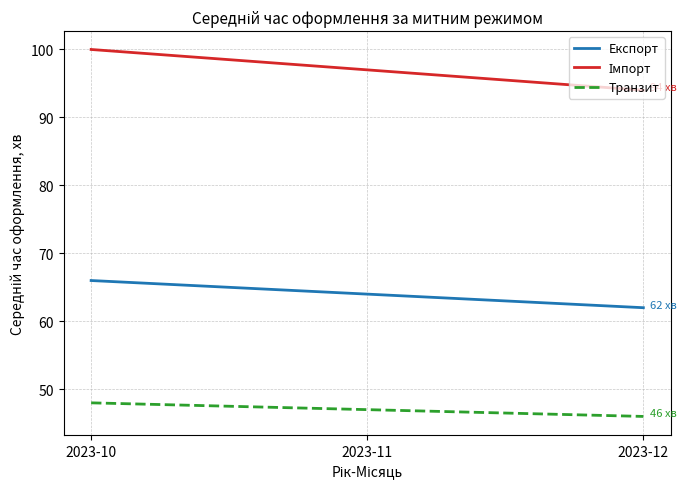

What is the sum of the Транзит values at 2023-12 and 2023-10?

94